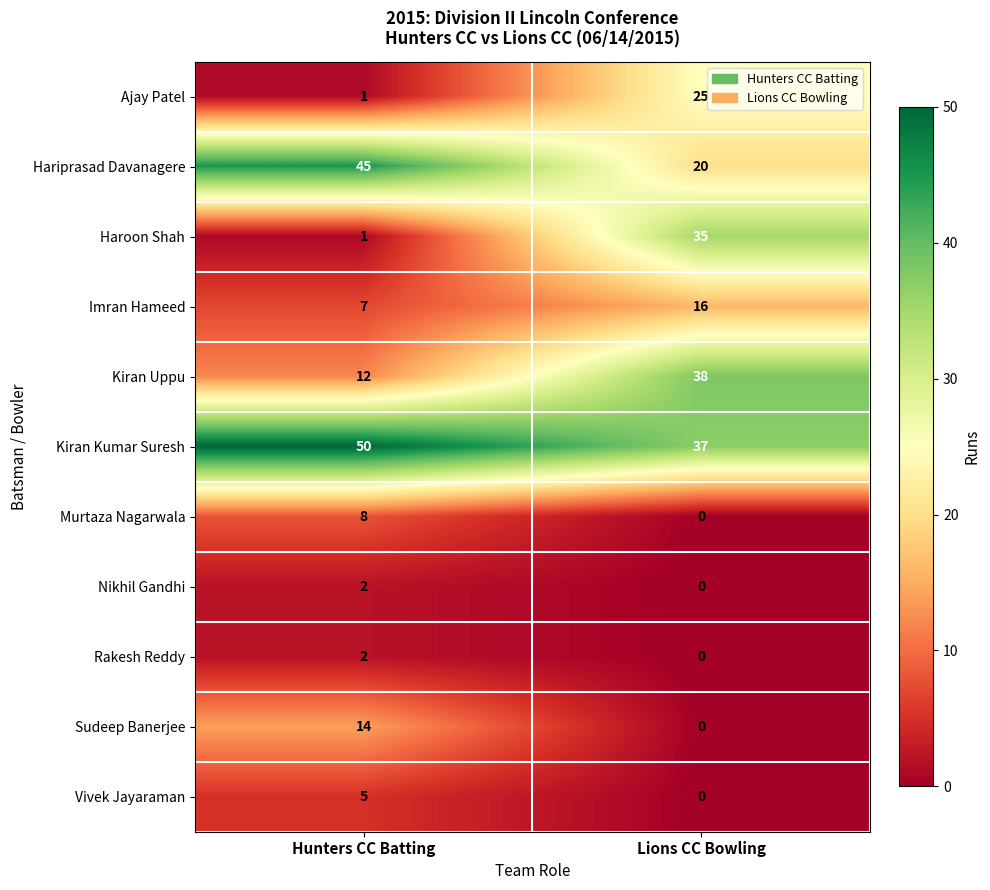

At which category is the sum across all series the highest?

Lions CC Bowling